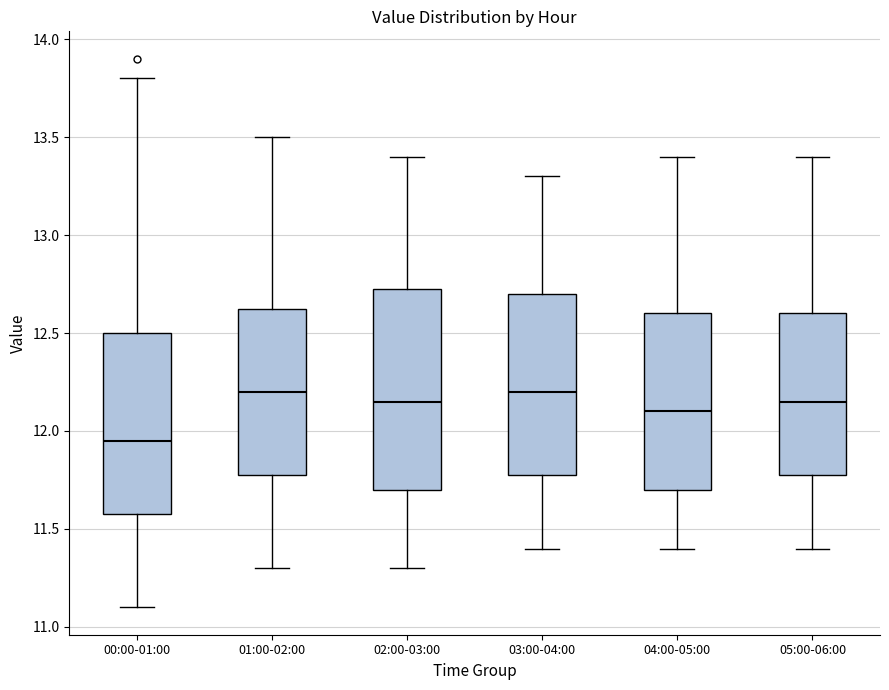

Which box's median line is the lowest?

00:00-01:00